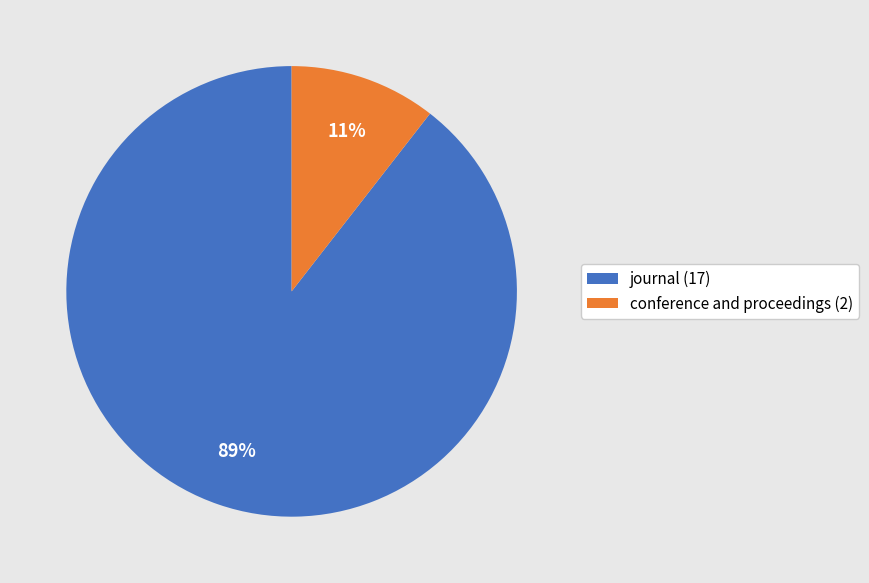

To the nearest percent, what is the average slice percentage?

50%